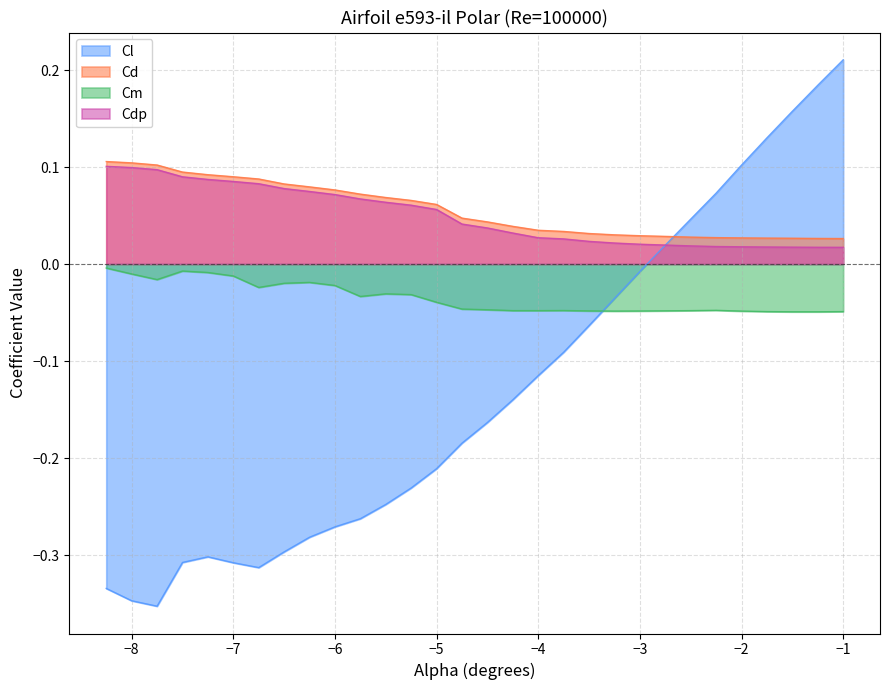

What is the spread (max minus min) of values at -6.5?

0.4